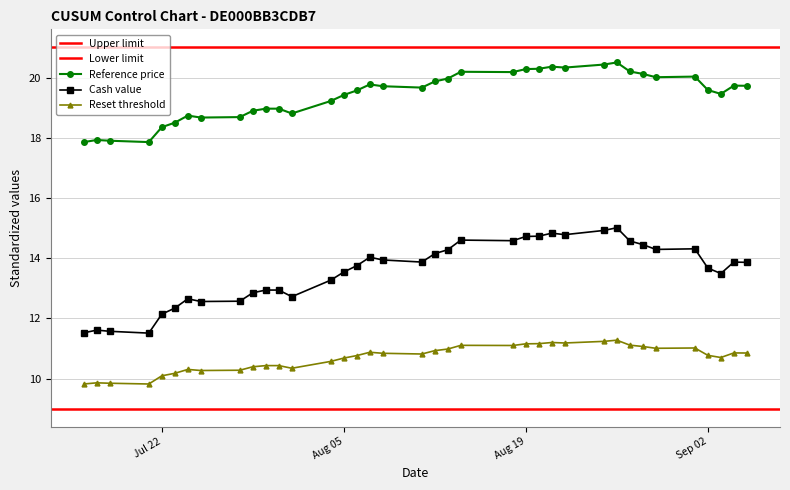

The value of Cash value at 2025-09-03 is 24.0. True or false?

False